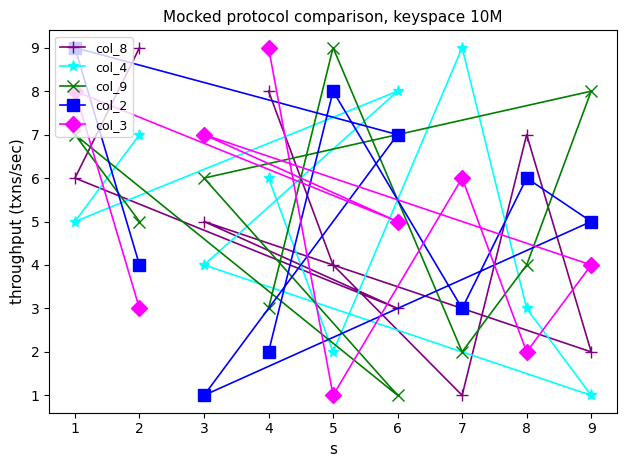

In col_2, how many points are lower than both neighbors (excluding endpoints)?

2